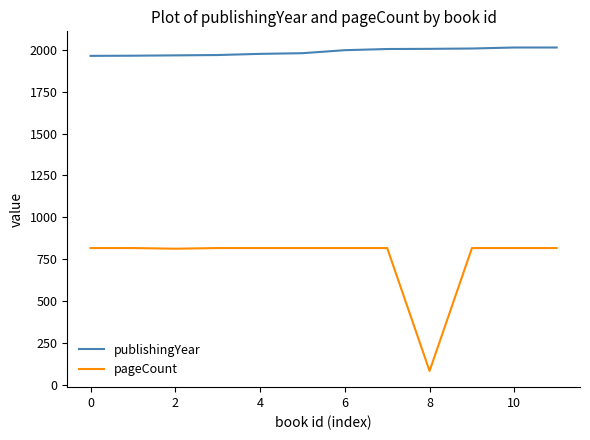

Which series has the widest spread of values?

pageCount